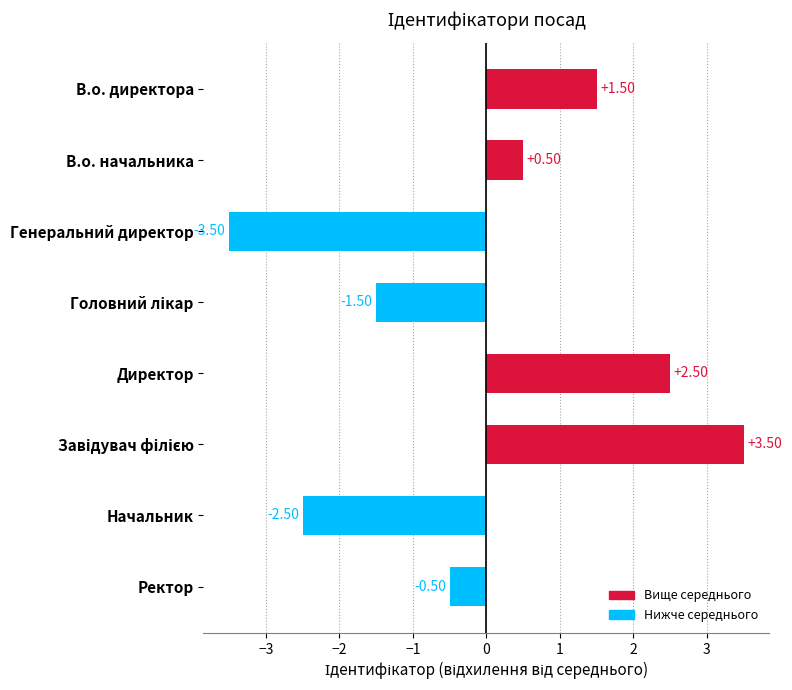

What is the smallest value displayed?

-3.5